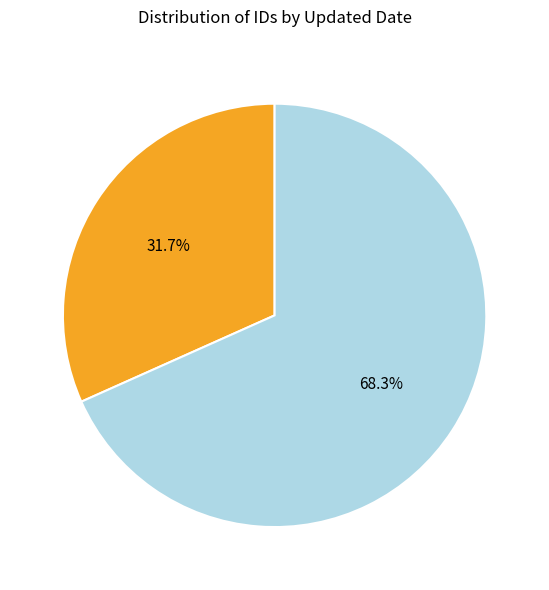

True or false: 2013-06-19 accounts for 81% of the total.

False